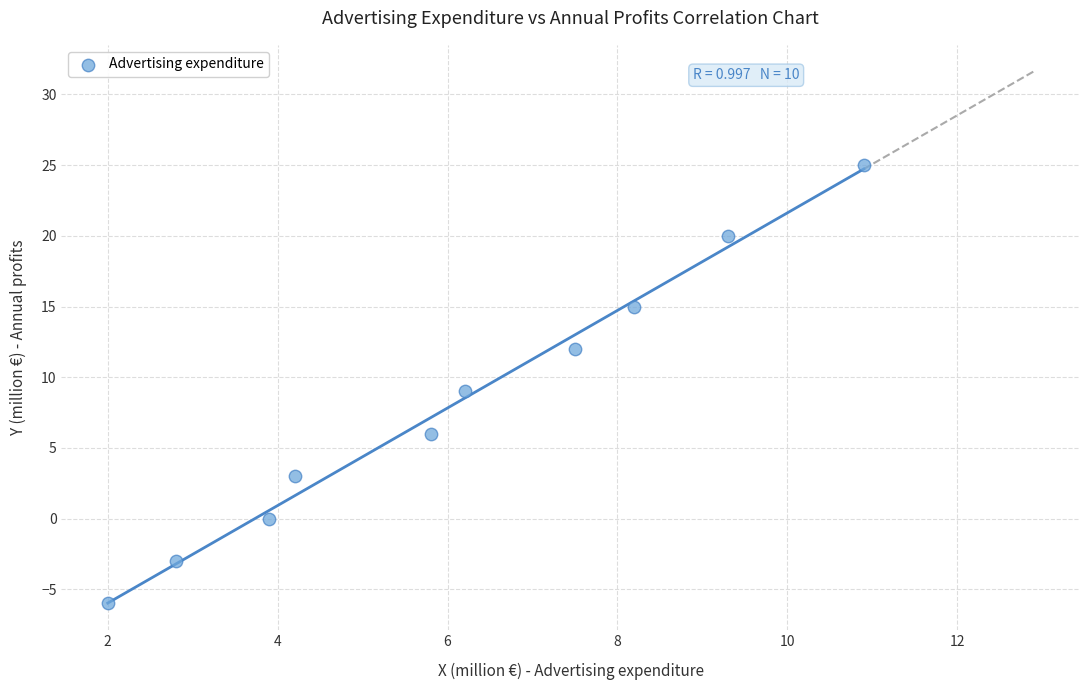

What is the range of Y values (max minus min)?

31